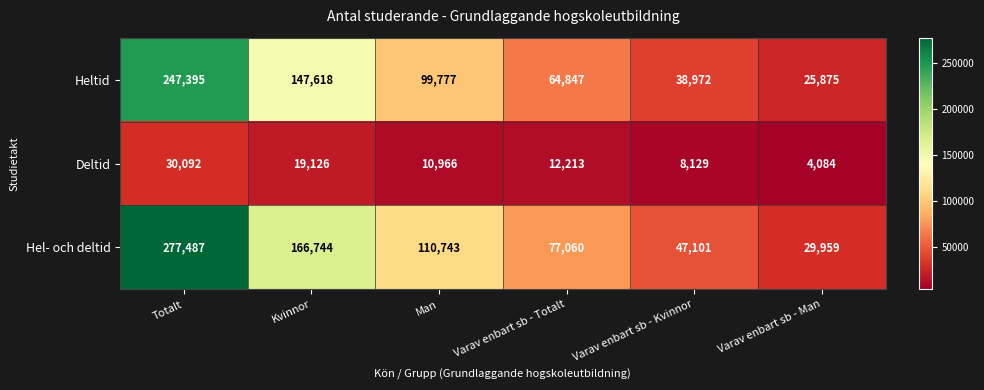

How many data points in Hel- och deltid are less than 110743?

3